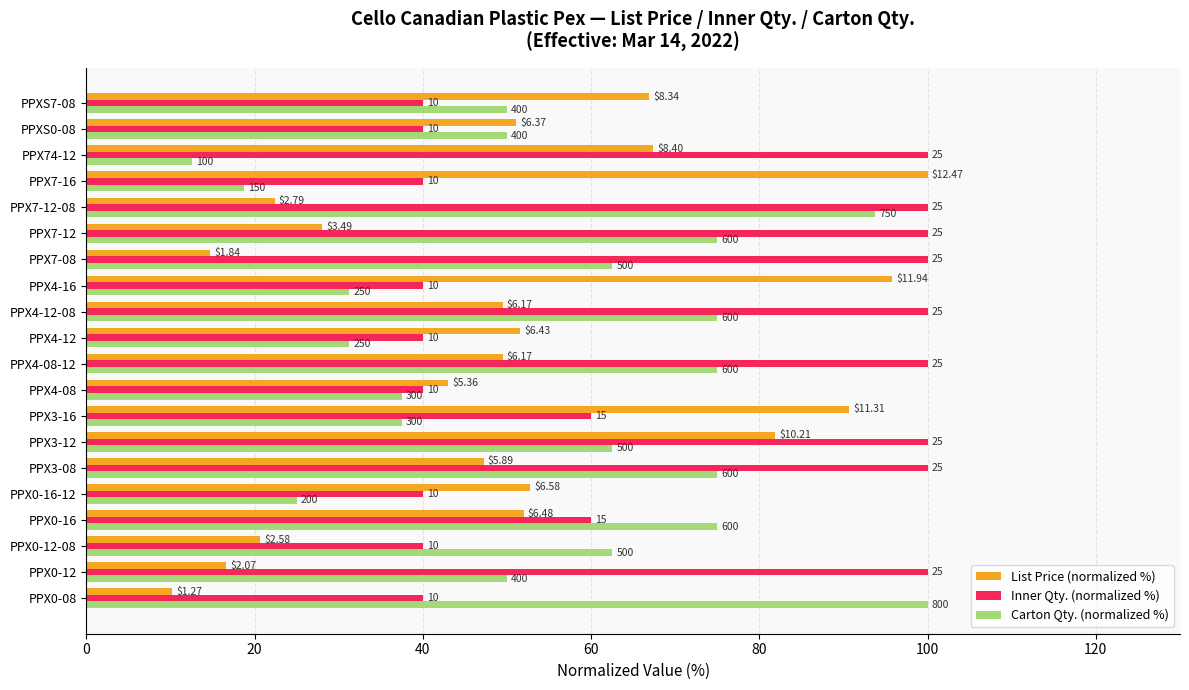

What are all the series names shown in the legend?

List Price (normalized %), Inner Qty. (normalized %), Carton Qty. (normalized %)